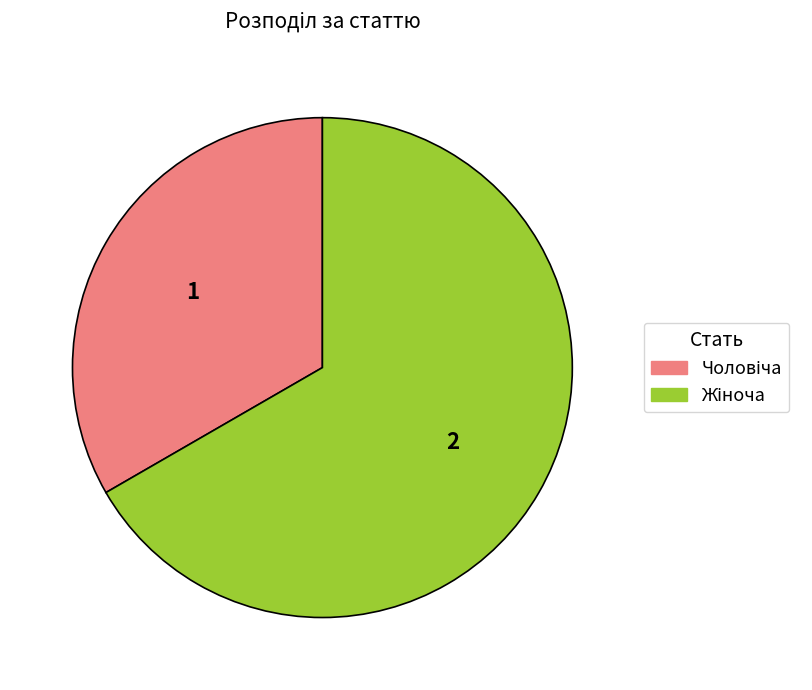

Is there any slice that represents more than half of the pie?

Yes